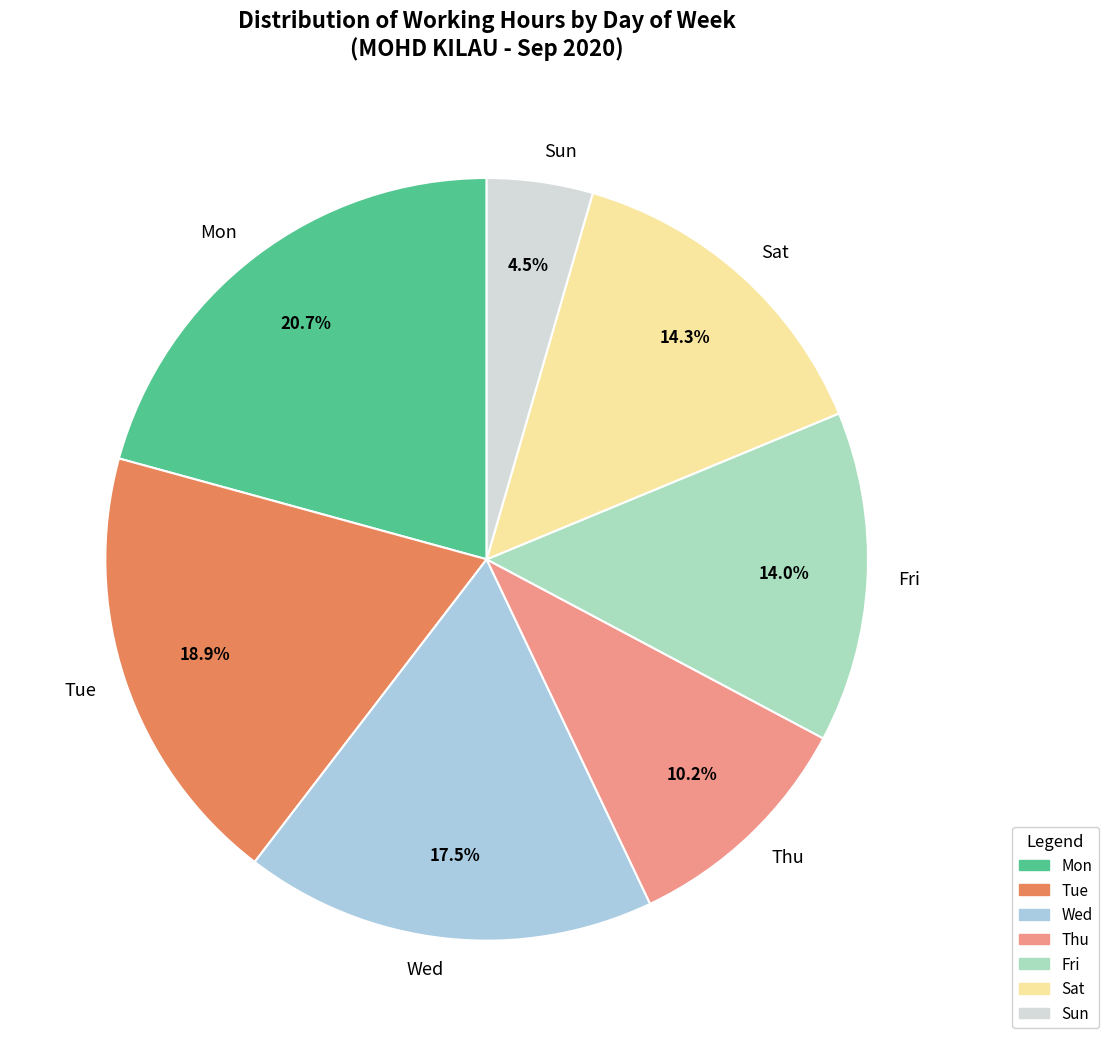

Between Wed and Mon, which is larger?

Mon